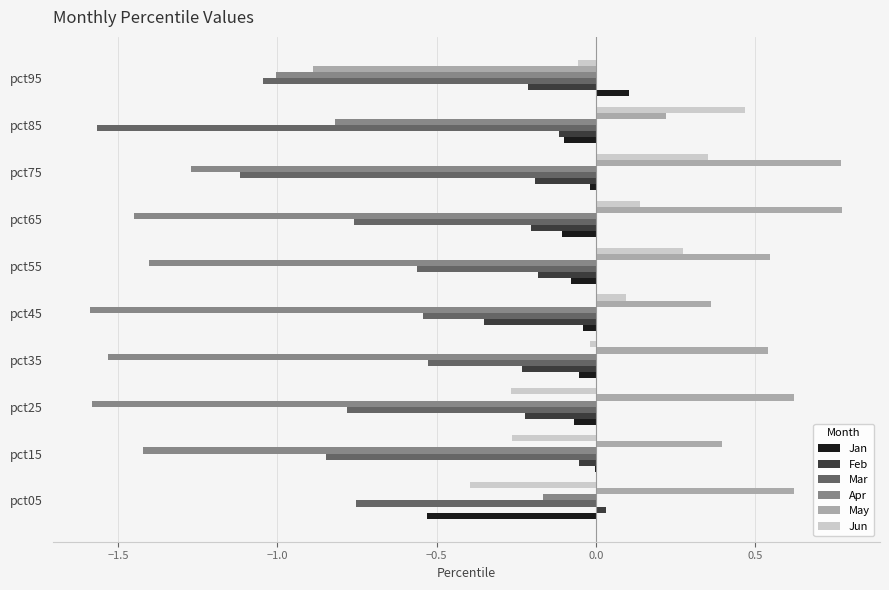

What is the total value across all series at pct85?

-1.9